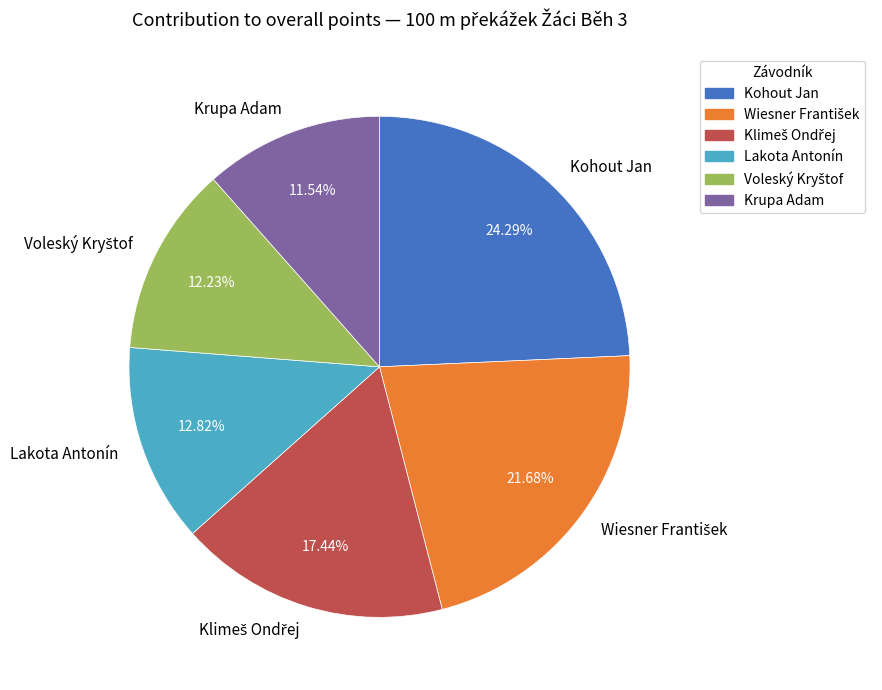

Does any single category account for the majority?

No